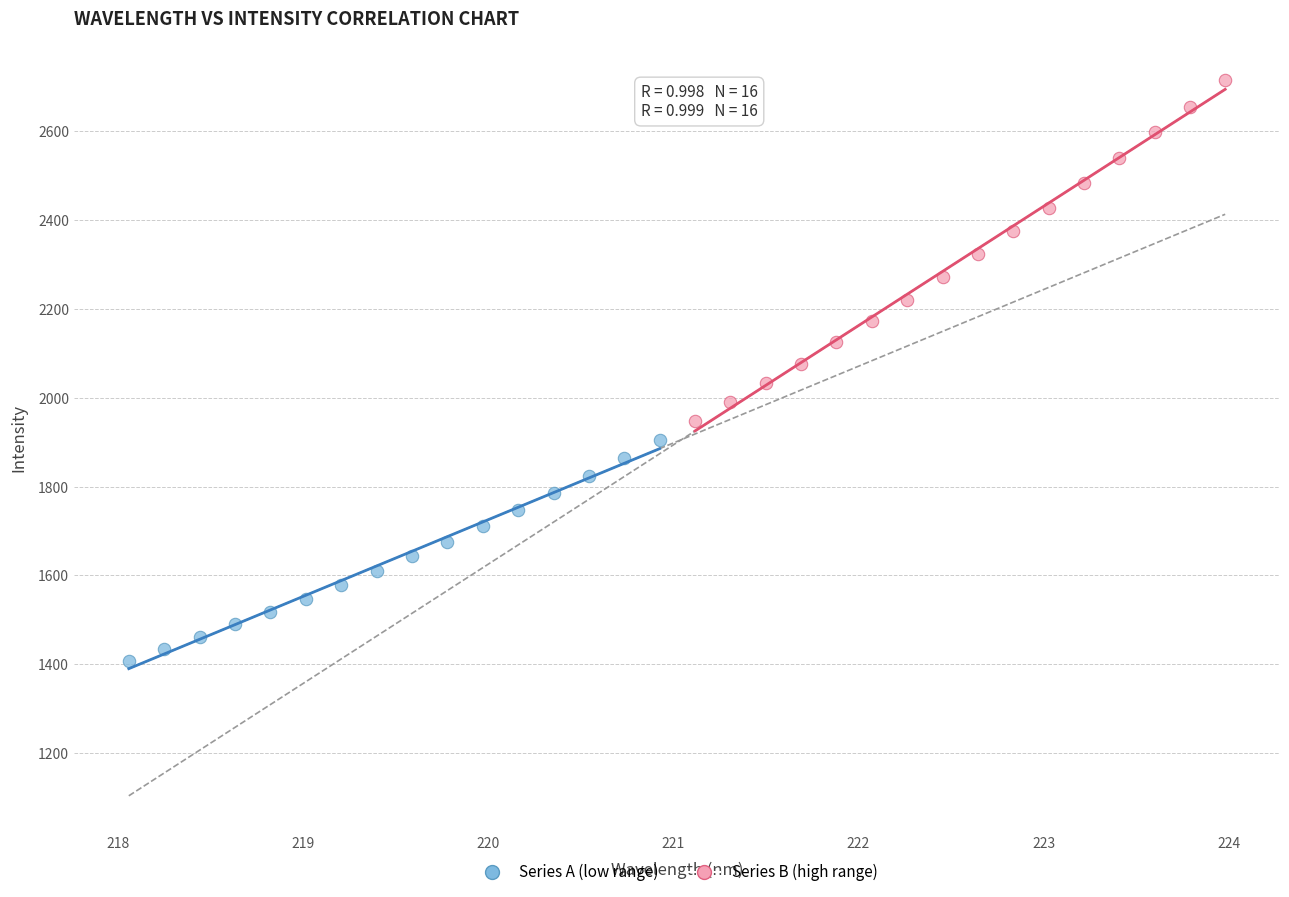

What are all the series names shown in the legend?

Series A (low range), Series B (high range)